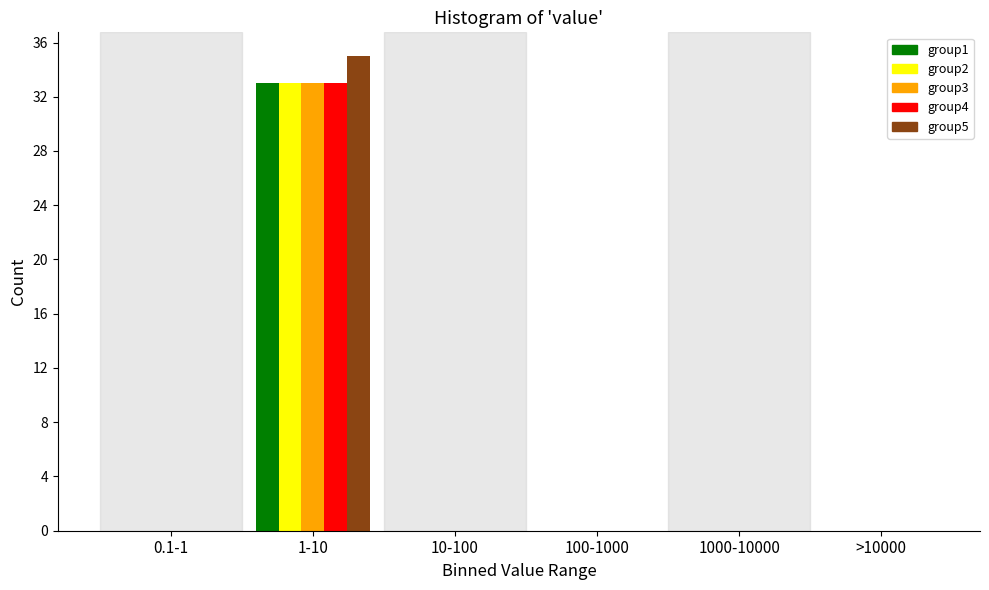

Reading right to left, list all the values displayed in this chart.

group1: >10000=0	1000-10000=0	100-1000=0	10-100=0	1-10=33	0.1-1=0
group2: >10000=0	1000-10000=0	100-1000=0	10-100=0	1-10=33	0.1-1=0
group3: >10000=0	1000-10000=0	100-1000=0	10-100=0	1-10=33	0.1-1=0
group4: >10000=0	1000-10000=0	100-1000=0	10-100=0	1-10=33	0.1-1=0
group5: >10000=0	1000-10000=0	100-1000=0	10-100=0	1-10=35	0.1-1=0